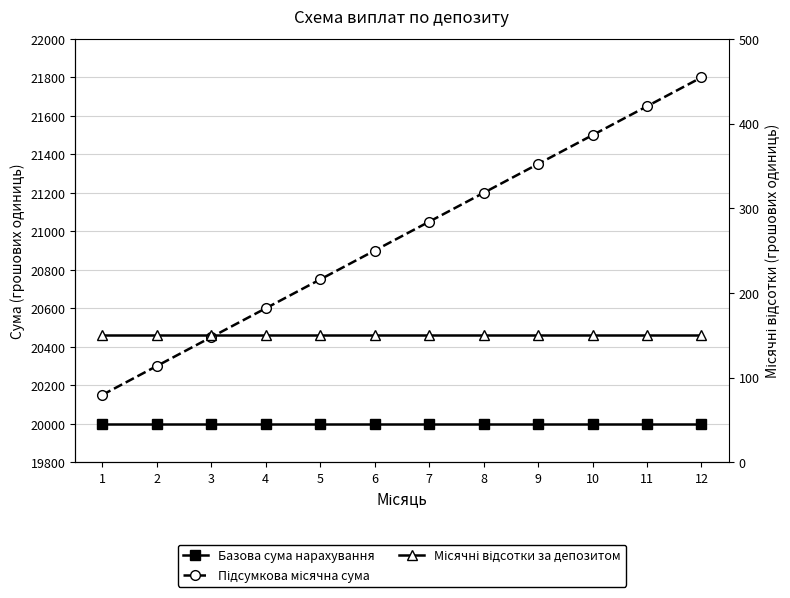

What are all the series names shown in the legend?

Базова сума нарахування, Підсумкова місячна сума, Місячні відсотки за депозитом